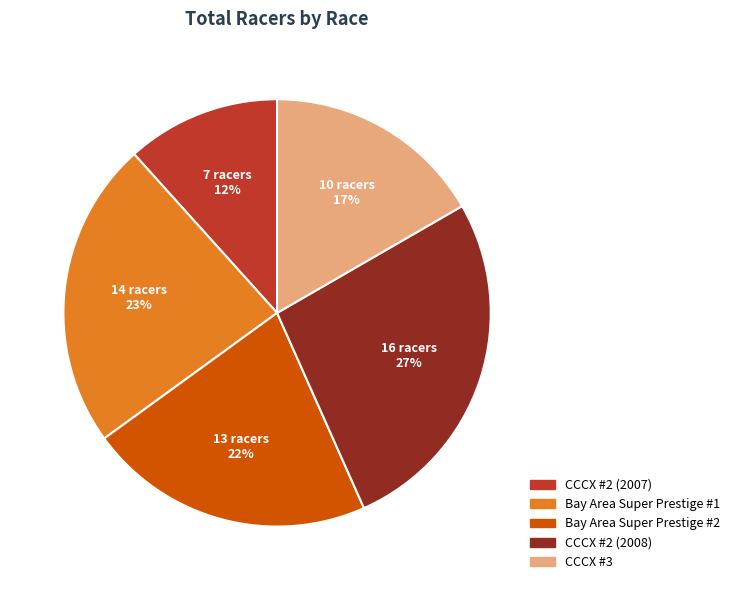

Combined, do Bay Area Super Prestige #2 and CCCX #3 account for over 50%?

No